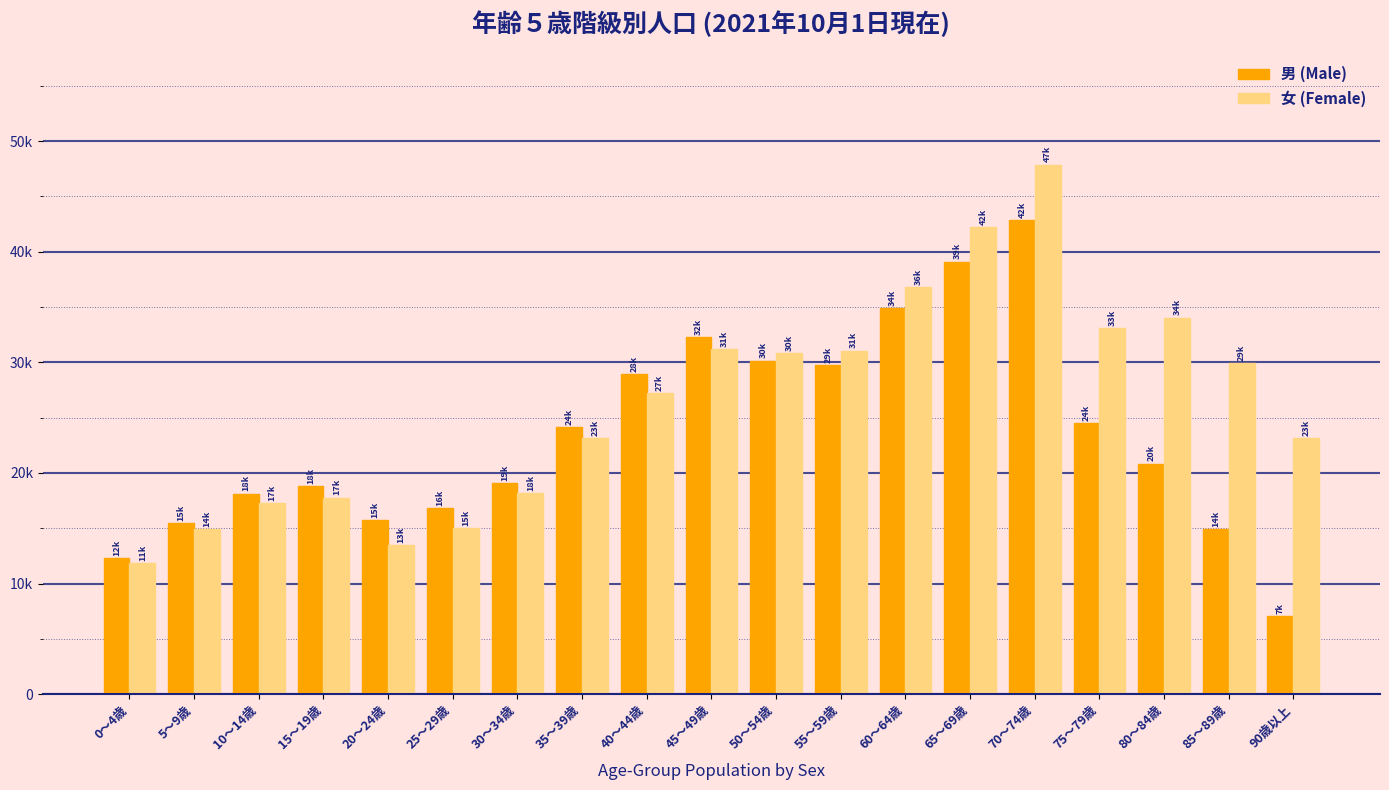

True or false: 女 (Female) has a value of 7616 at 60～64歳.

False